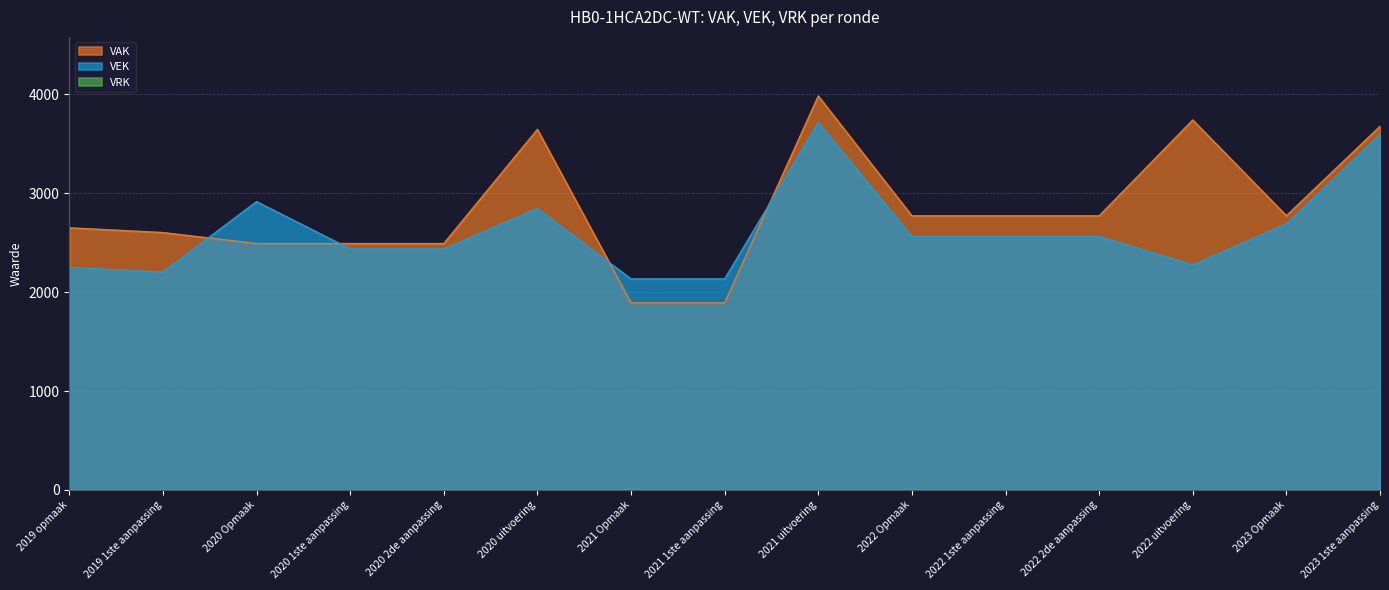

Which series has the largest range (max minus min)?

VAK